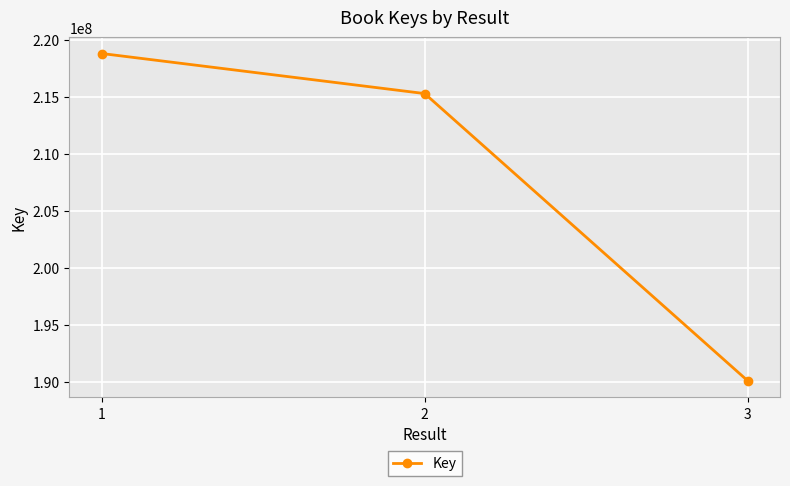

List the labels in order of value, largest first.

1, 2, 3